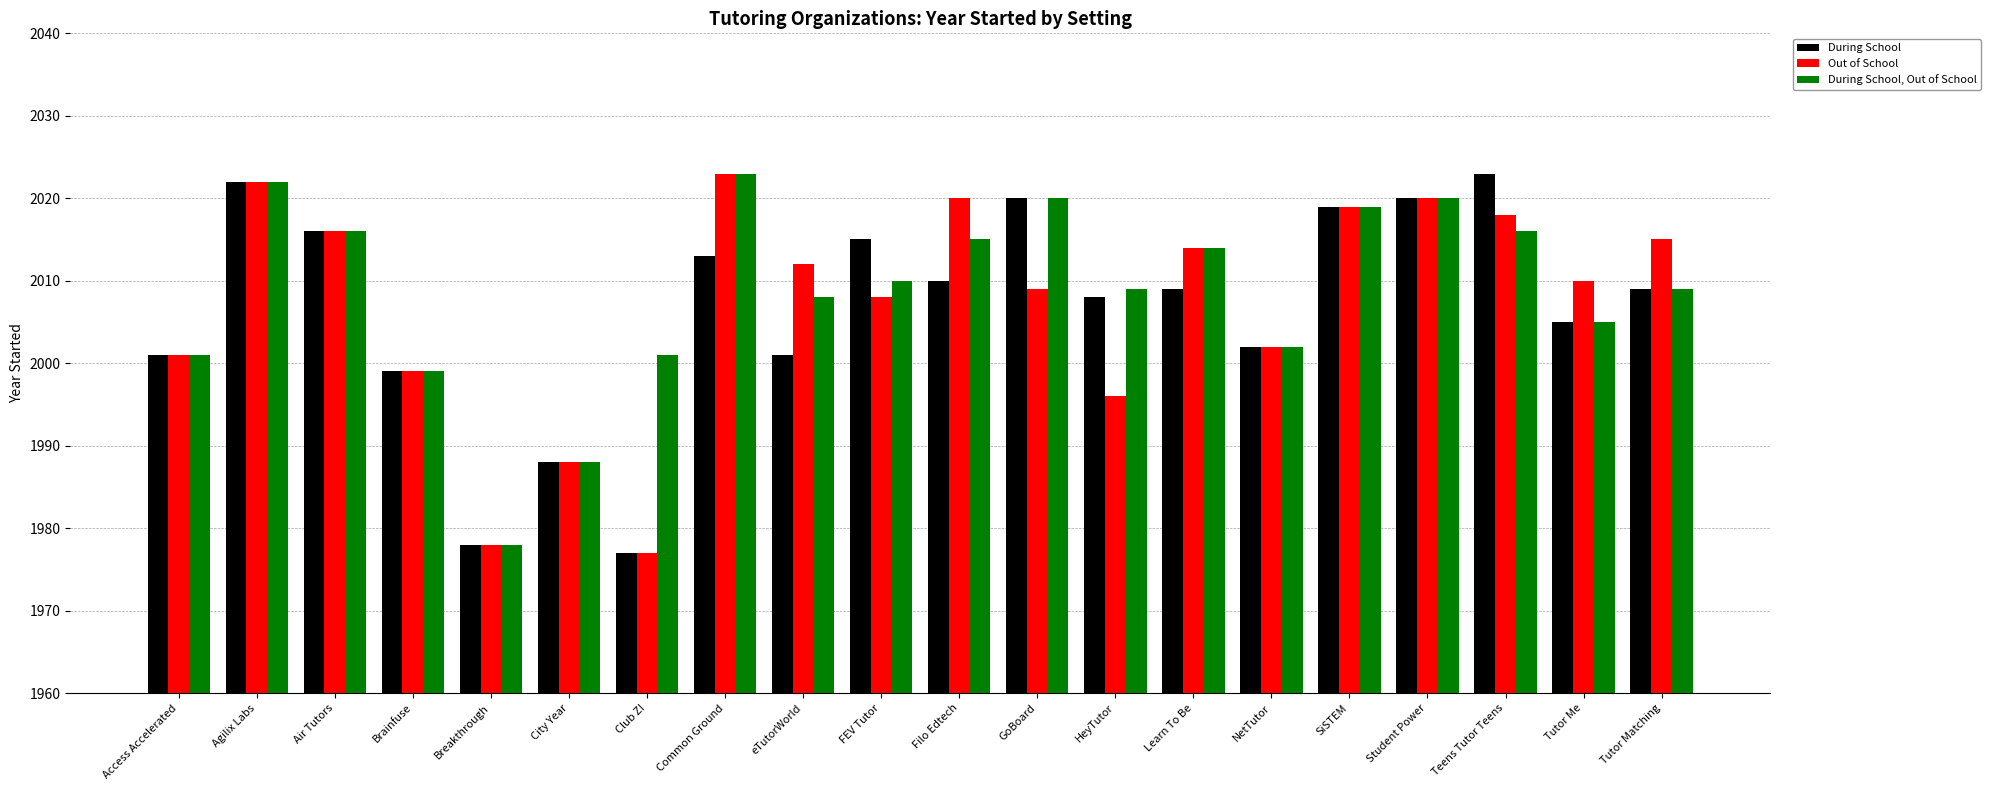

What is the smallest value displayed?

1977